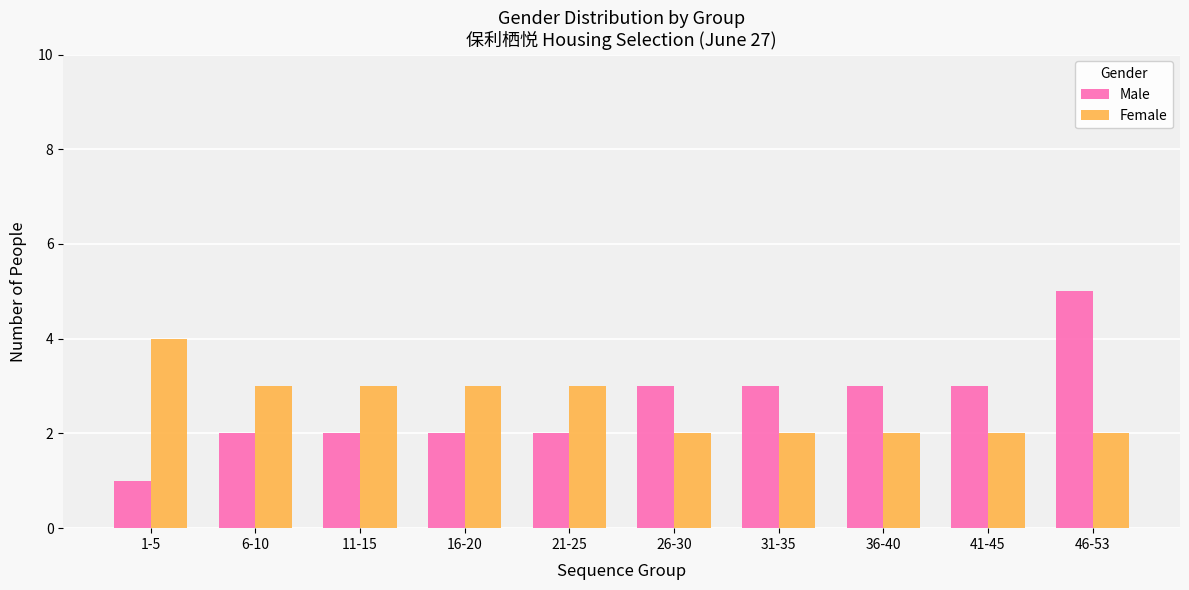

Rank the series by their maximum value, from lowest to highest.

Female, Male